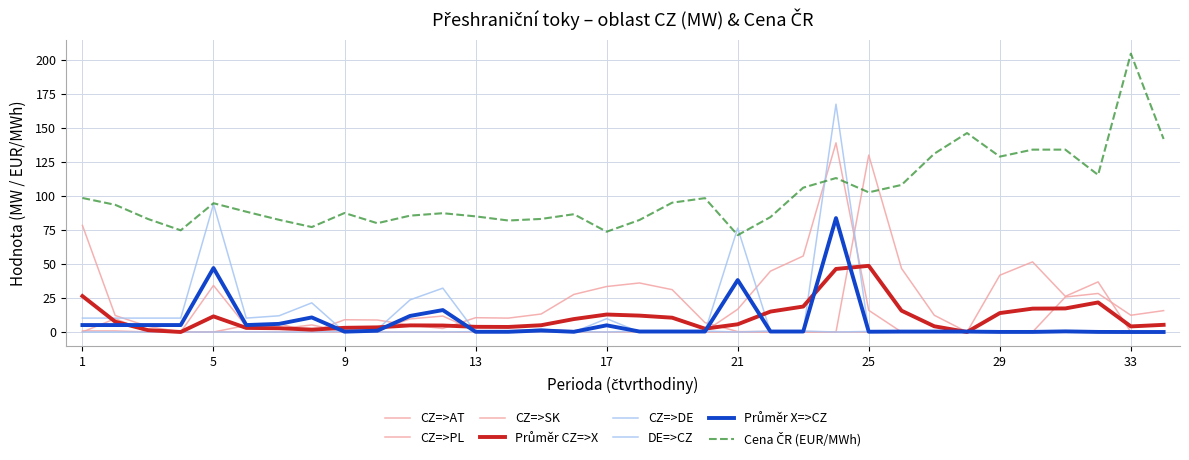

How many lines are shown in the chart?

8